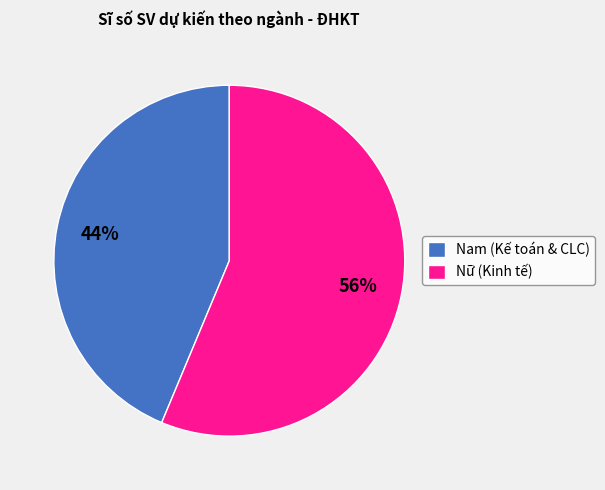

Rank the categories by value from highest to lowest.

Nữ (Kinh tế), Nam (Kế toán & CLC)